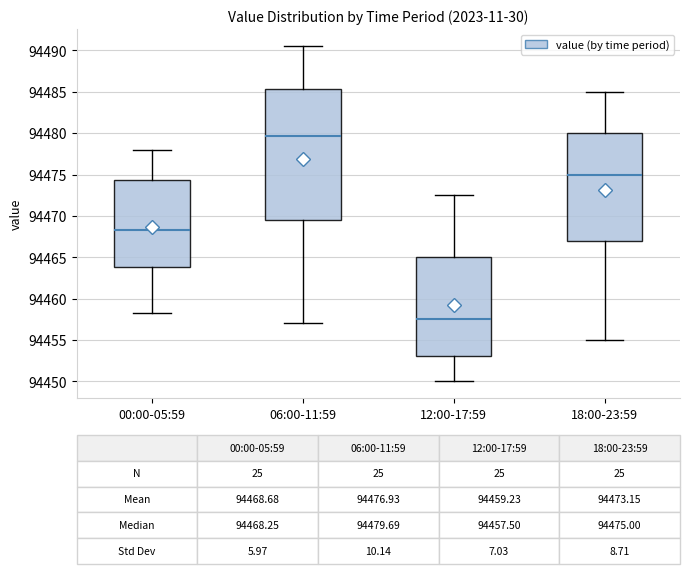

Which box has the highest median line?

06:00-11:59